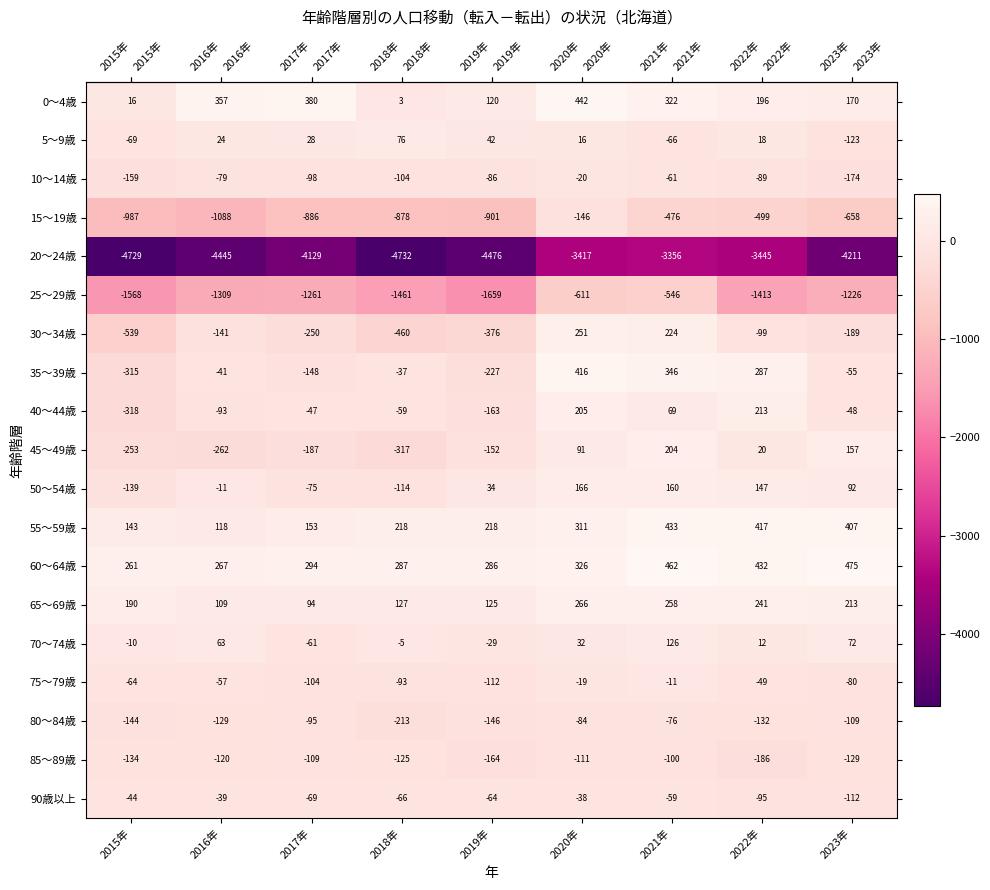

The value of 70～74歳 at 2018年 is -5. True or false?

True